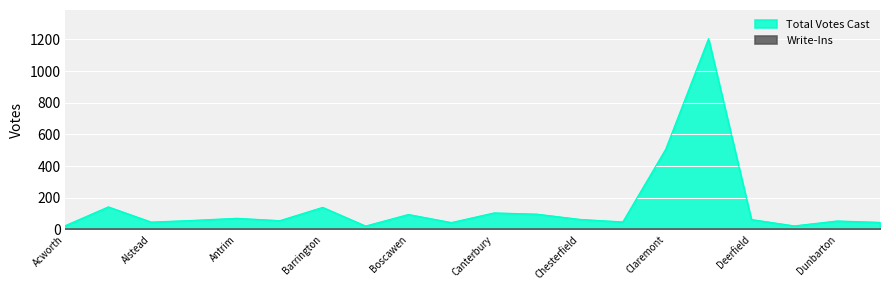

At which category does the chart reach its minimum across all series?

Bennington